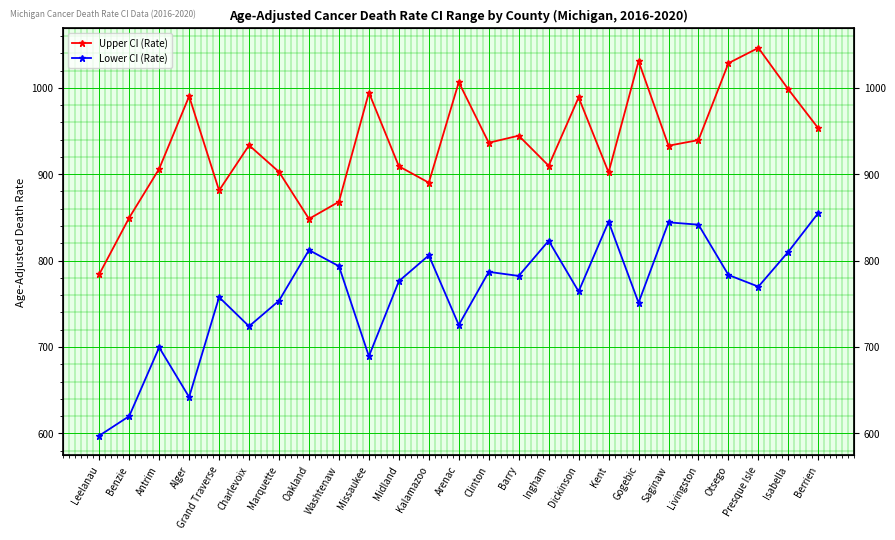

True or false: Lower CI (Rate) and Upper CI (Rate) intersect in this chart.

False